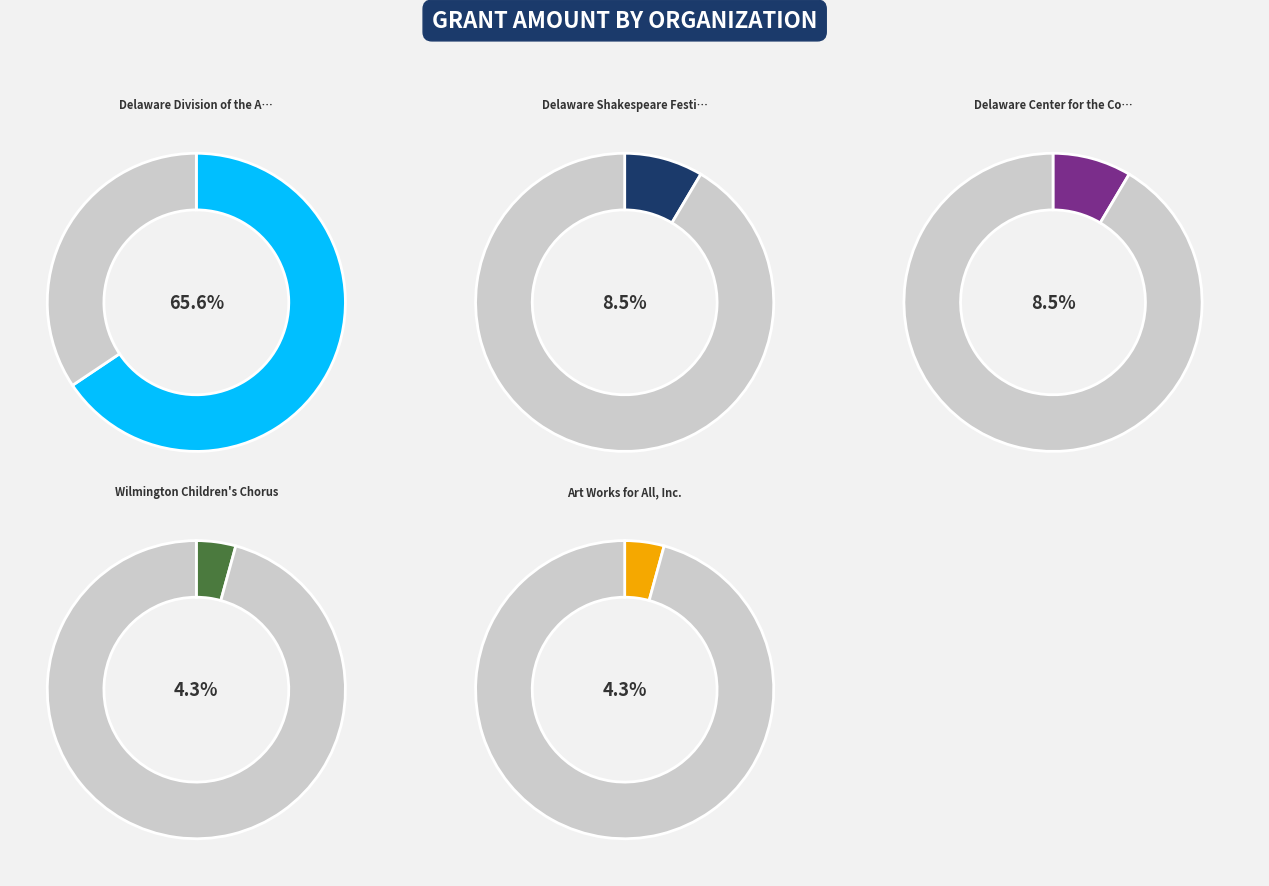

What is the majority slice?

Delaware Division of the Arts